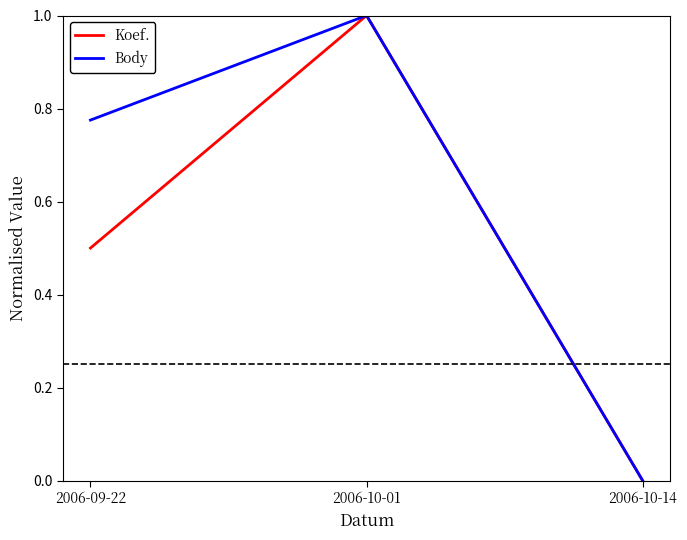

What are all the series names shown in the legend?

Koef., Body